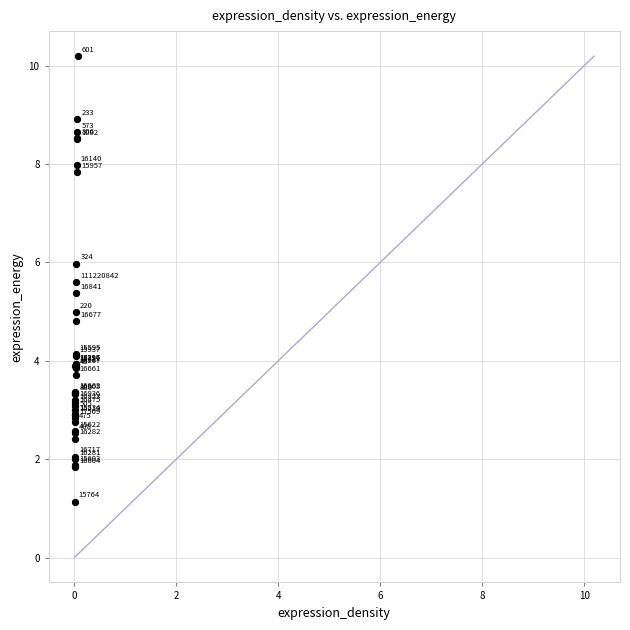

What Y value in the scatter plot is closest to 5?

5.0